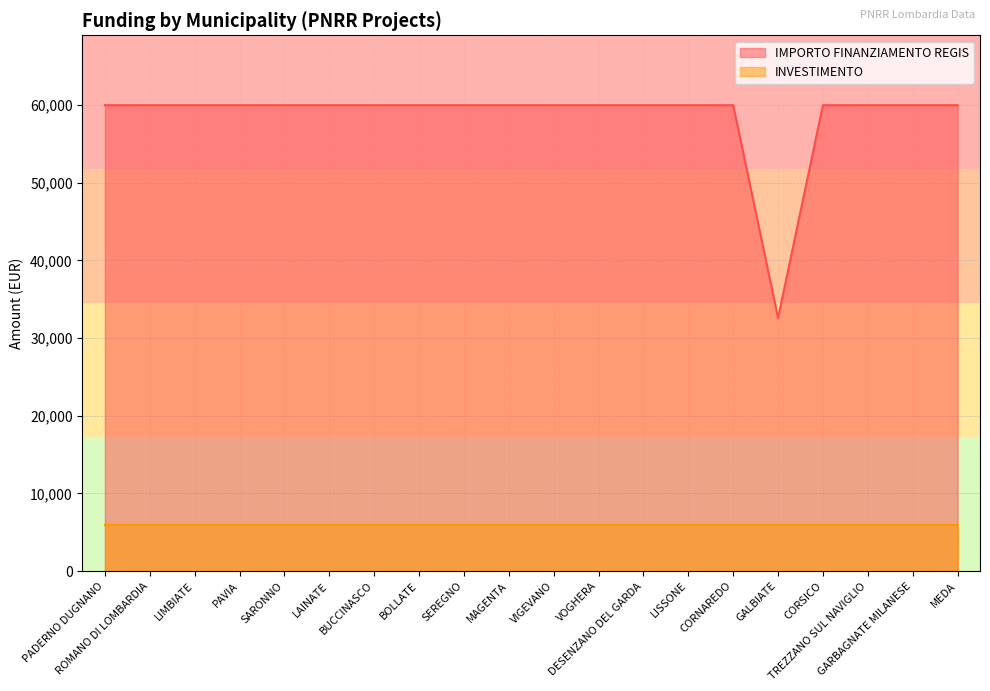

How many lines are shown in the chart?

2